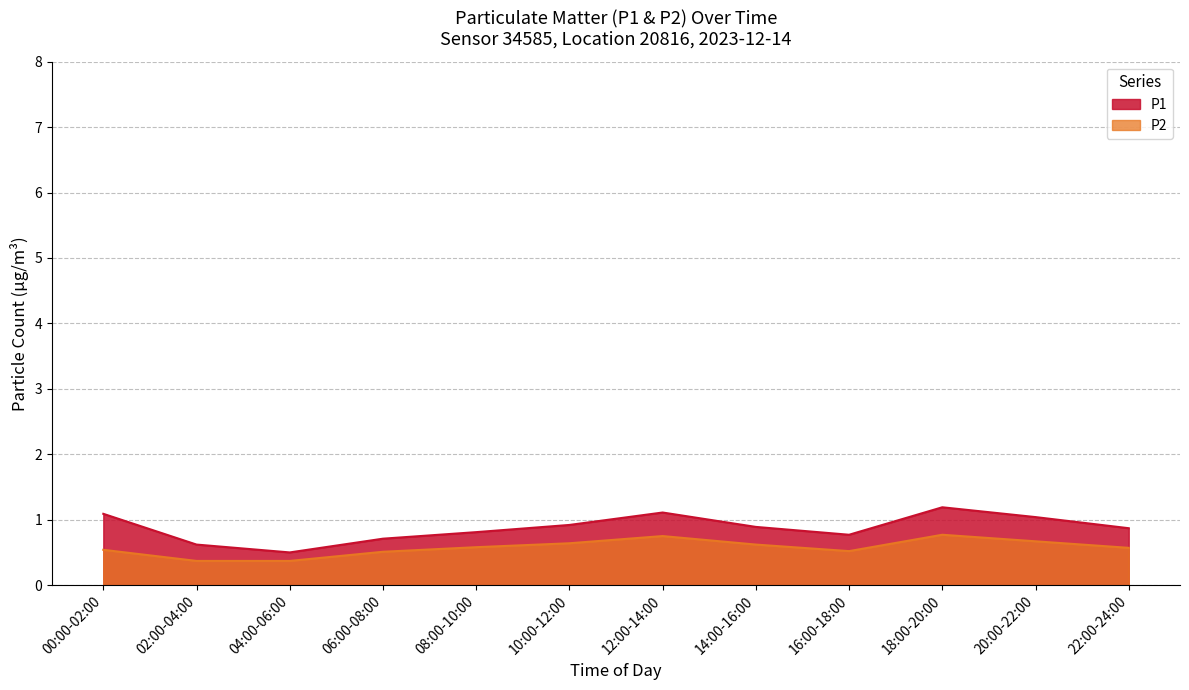

At which category does P1 reach its first local valley?

04:00-06:00